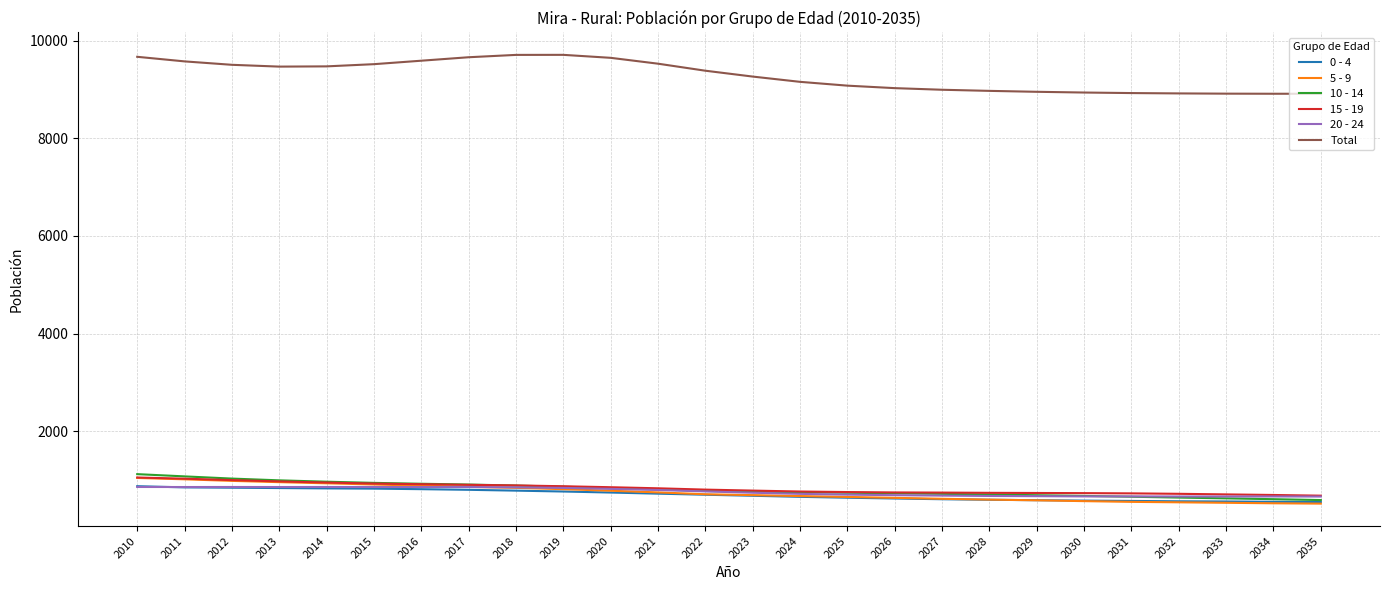

At how many categories does at least one series exceed 4236?

26